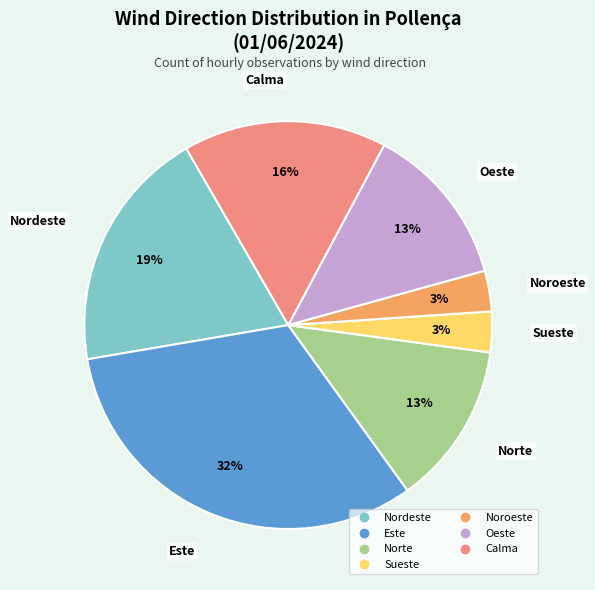

What percentage is the Nordeste slice, to the nearest percent?

19%